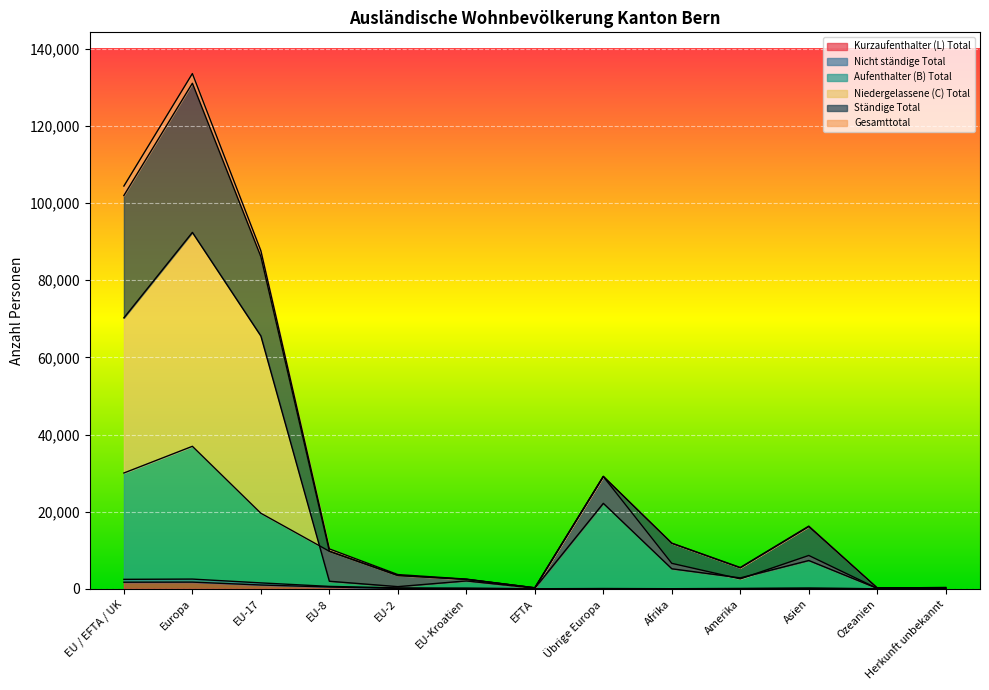

How many interior local valleys does the Niedergelassene (C) Total series have?

4